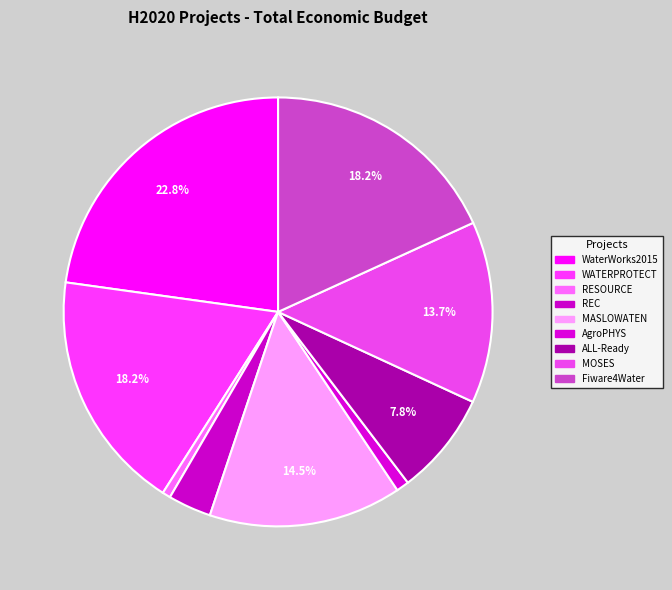

How many slices are in this pie chart?

9